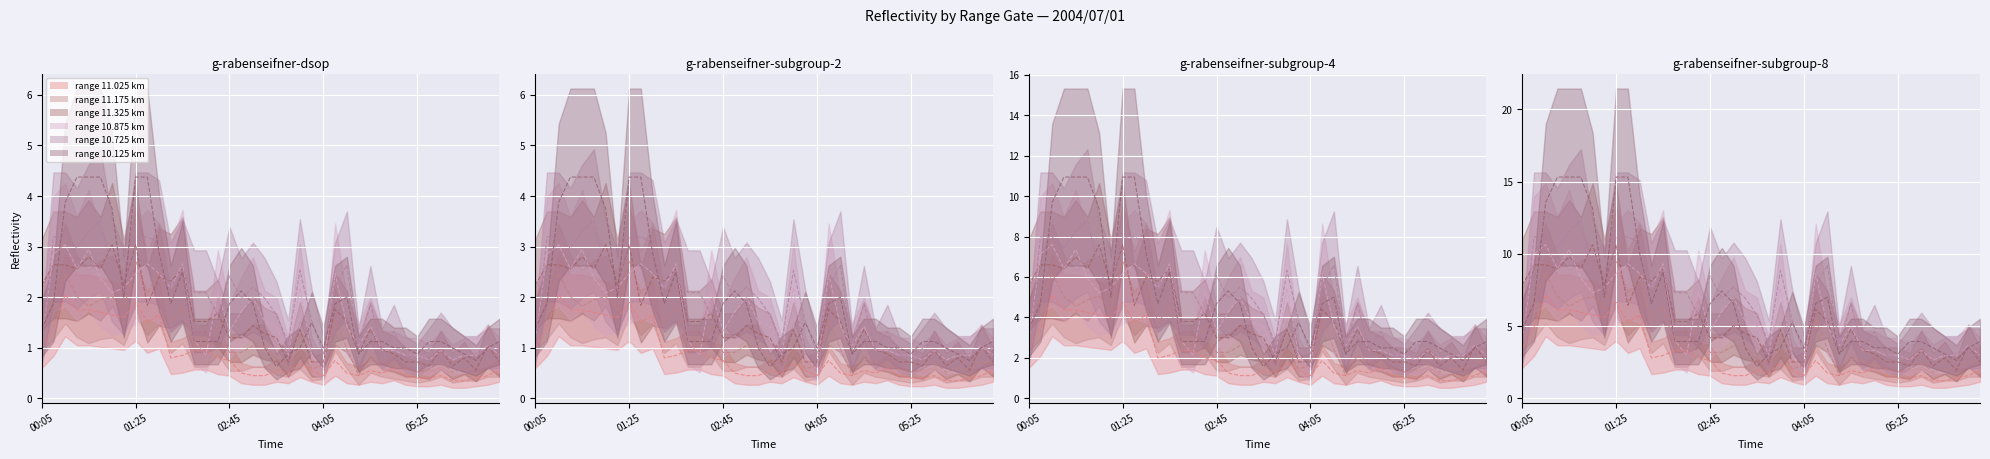

Where is range 10.125 km nearest to the value 8?

17